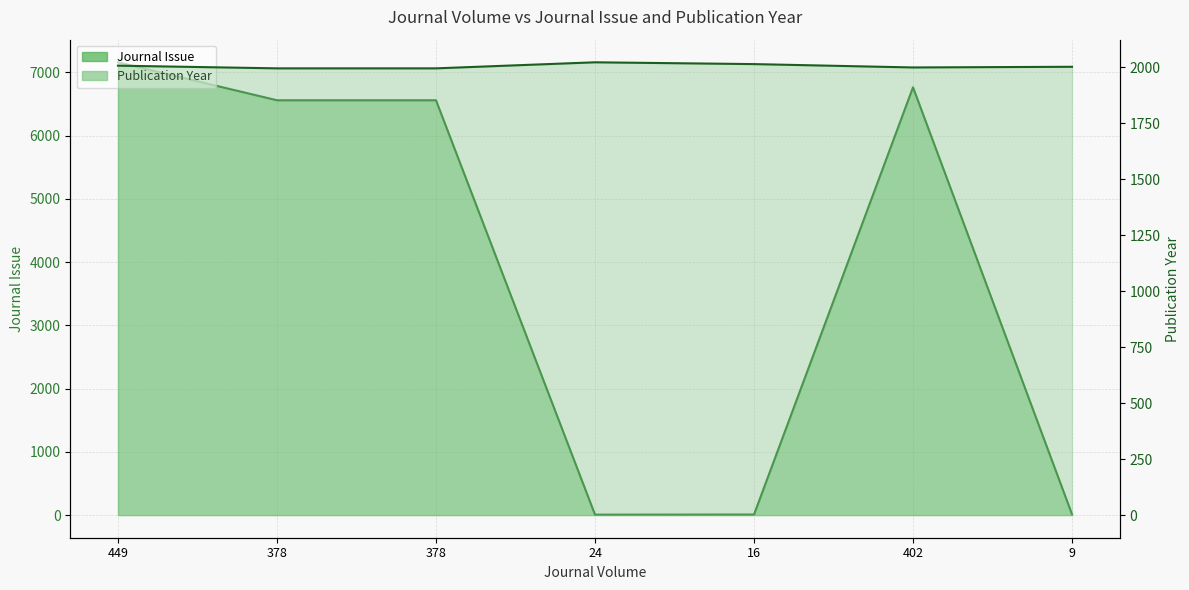

Reading left to right, transcribe all the data shown in this chart.

Journal Issue: 7158	6558	6558	7	9	6763	12
Publication Year: 2007	1995	1995	2022	2014	1999	2002